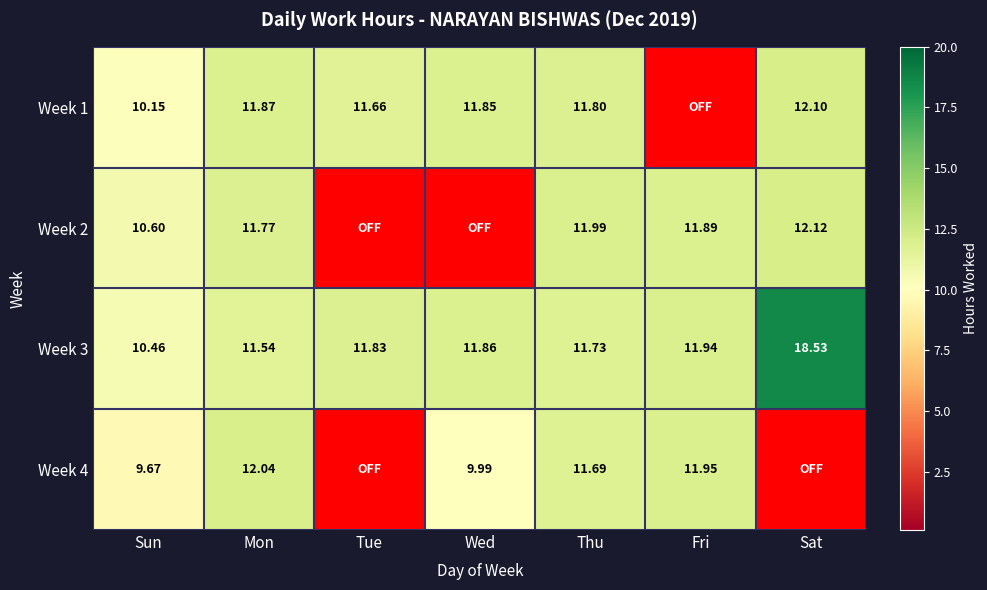

Which category has the lowest value in the Week 3 series?

Sun